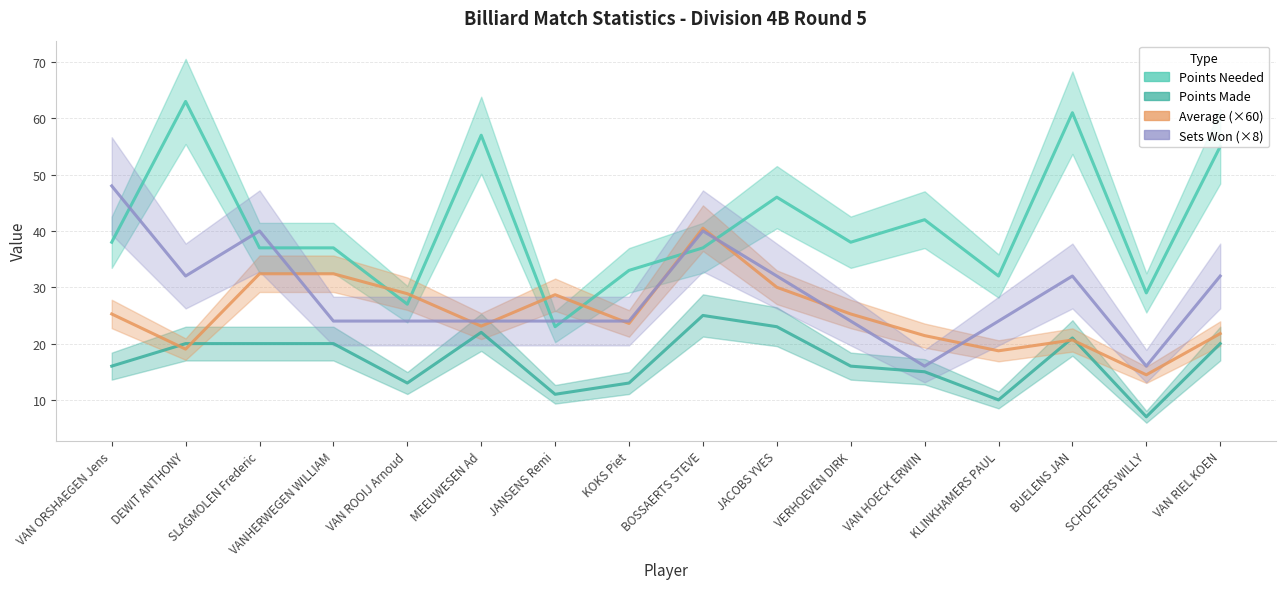

What is the minimum value for Average (×60)?

14.5